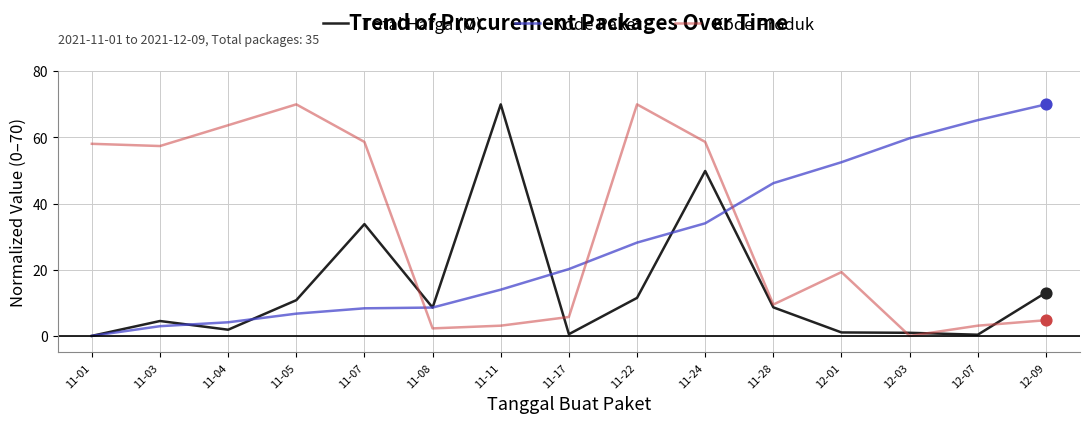

What are all the series names shown in the legend?

Total Harga (M), Kode Paket, Kode Produk